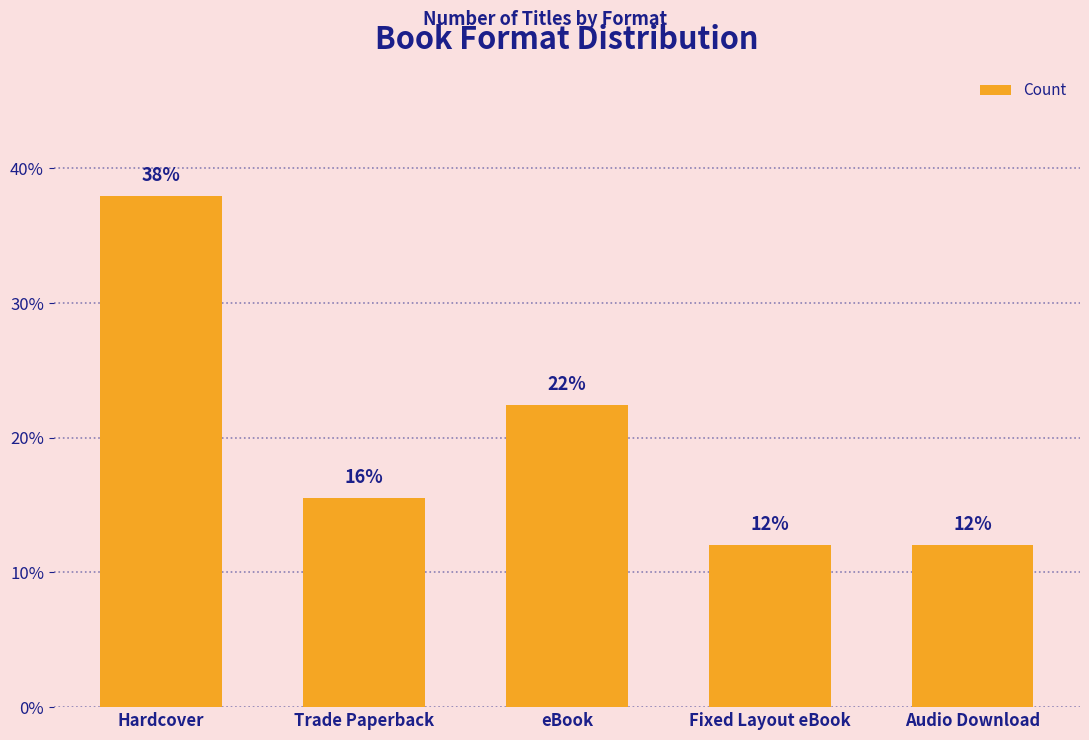

Rank the categories by value from lowest to highest.

Fixed Layout eBook, Audio Download, Trade Paperback, eBook, Hardcover